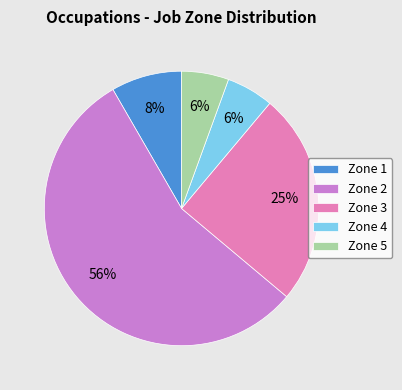

Which slice is the largest?

Zone 2